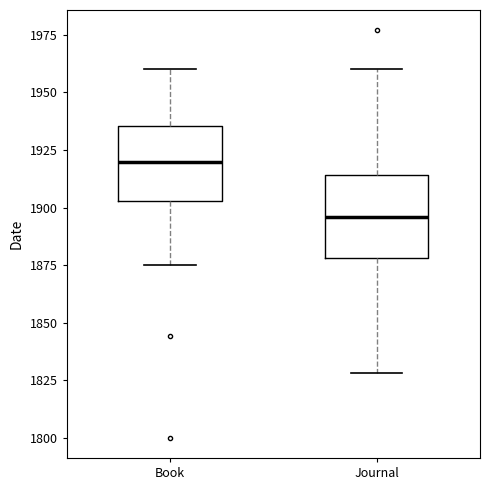

Which box's median line is the highest?

Book